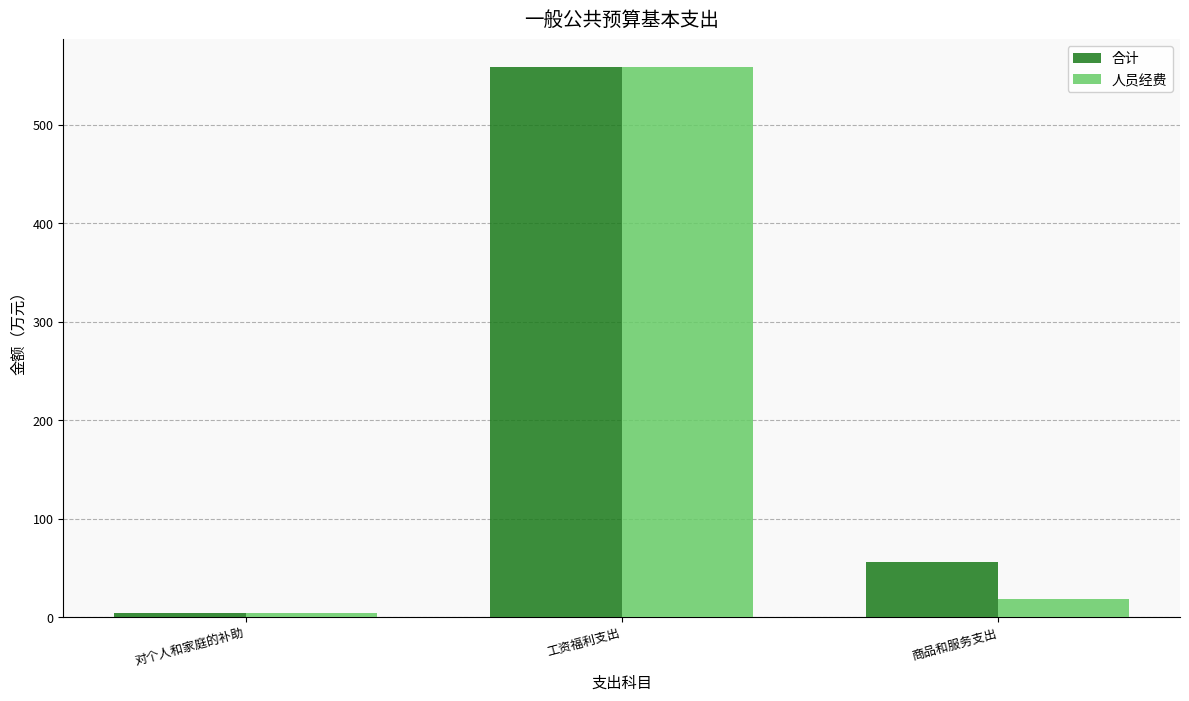

How many bars are there in total?

6